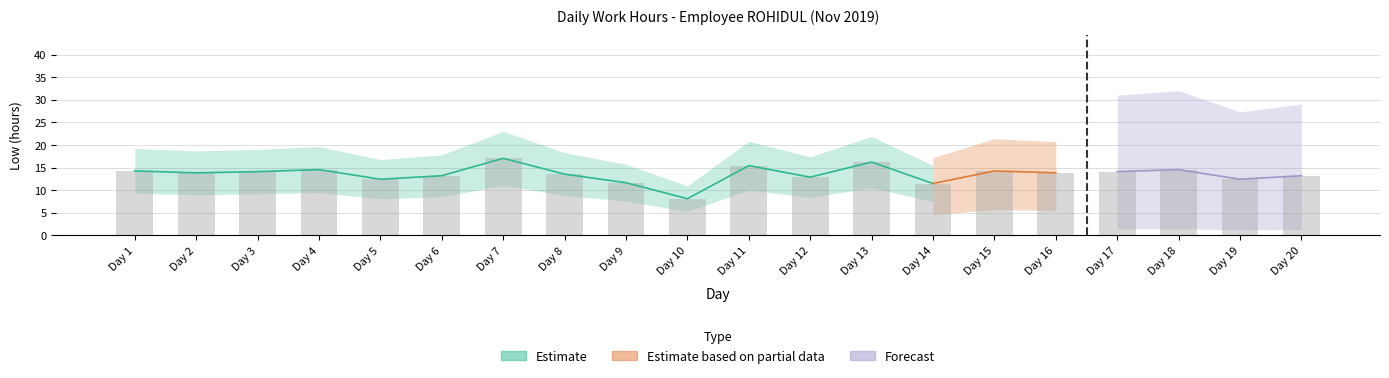

Reading left to right, extract all data points from this chart.

Low: 14.3	13.8	14.1	14.6	12.4	13.2	17.1	13.6	11.7	8.1	15.4	12.9	16.2	11.5	14.3	13.8	14.1	14.6	12.4	13.2
Estimate: 14.3	13.8	14.1	14.6	12.4	13.2	17.1	13.6	11.7	8.1	15.4	12.9	16.2	11.5	0.0	0.0	0.0	0.0	0.0	0.0
Estimate based on partial data: 0.0	0.0	0.0	0.0	0.0	0.0	0.0	0.0	0.0	0.0	0.0	0.0	0.0	11.5	14.3	13.8	0.0	0.0	0.0	0.0
Forecast: 0.0	0.0	0.0	0.0	0.0	0.0	0.0	0.0	0.0	0.0	0.0	0.0	0.0	0.0	0.0	0.0	14.1	14.6	12.4	13.2